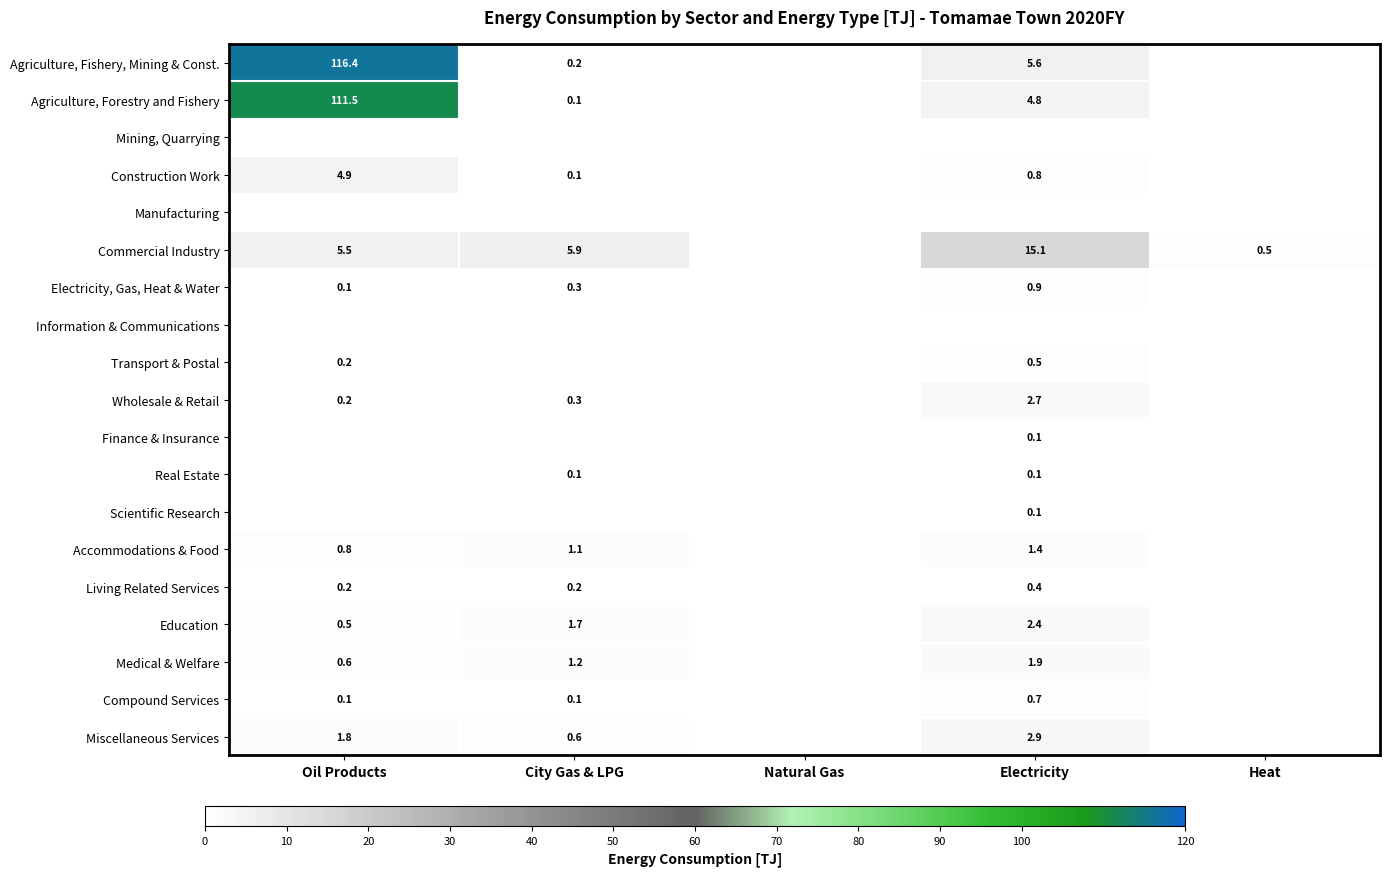

The value of Miscellaneous Services at Heat is 0.0. True or false?

True